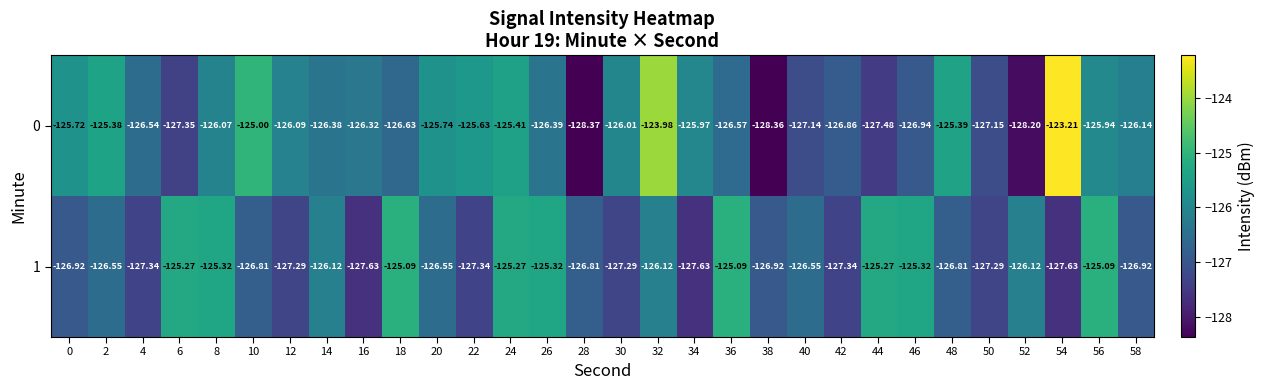

Is the value of 0 at 30 greater than the value of 1 at 26?

No